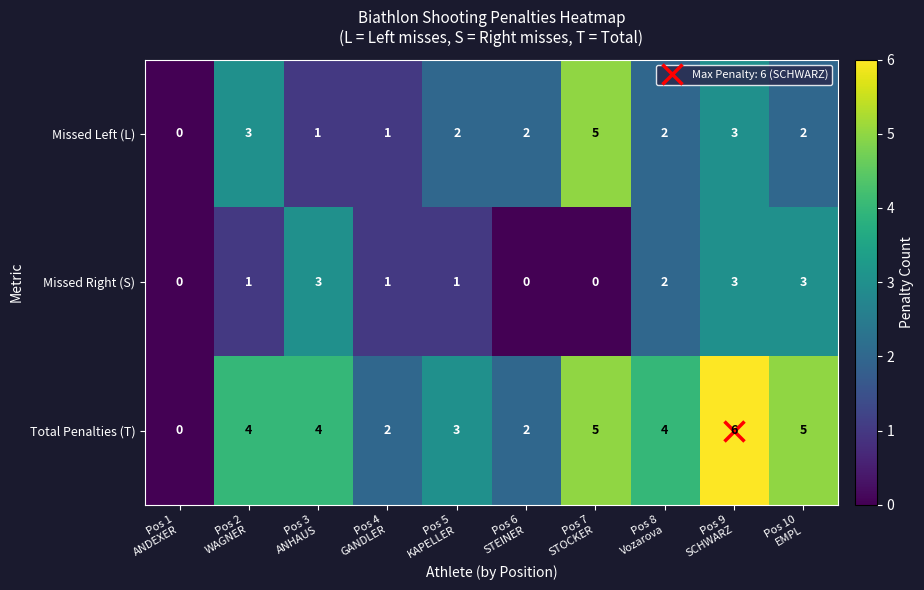

How many positive values does the Missed Right (S) series have?

7